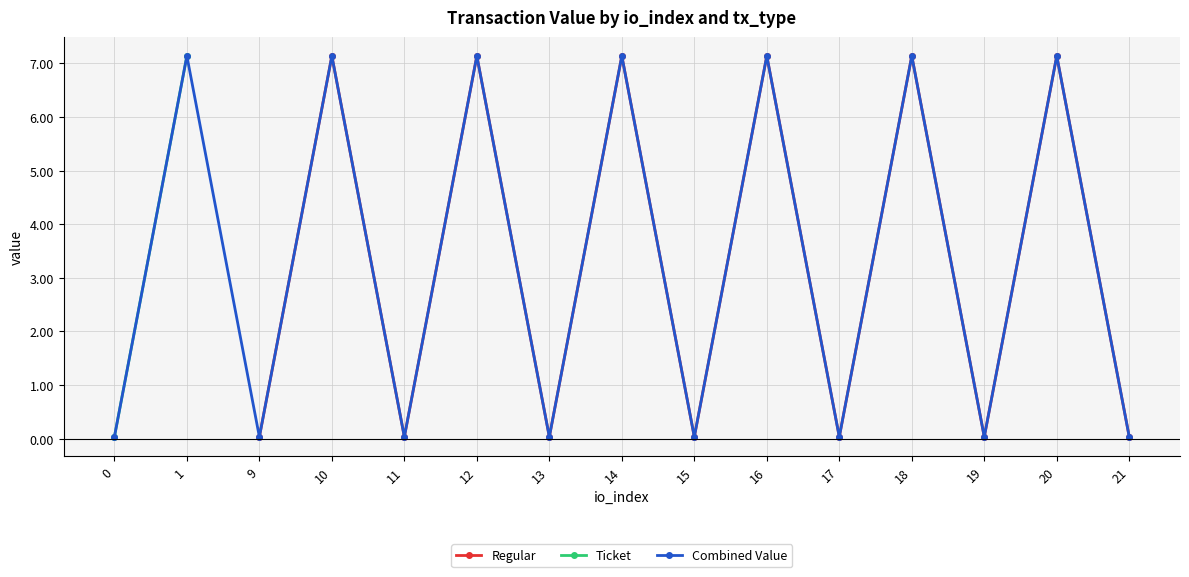

Which series has the largest range (max minus min)?

Ticket